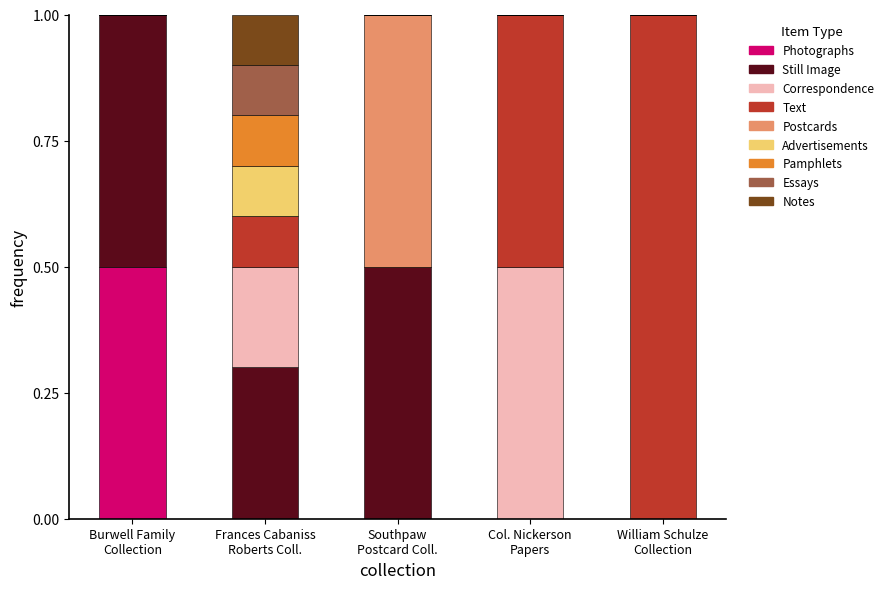

What is the highest value of the Photographs series?

0.5